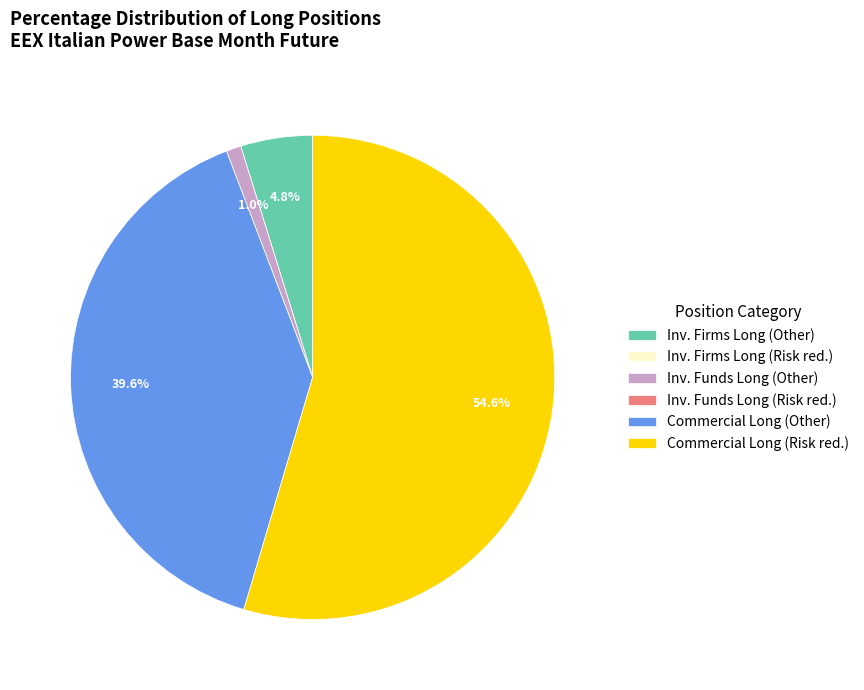

What is the largest slice in the pie chart?

Commercial Long (Risk red.)